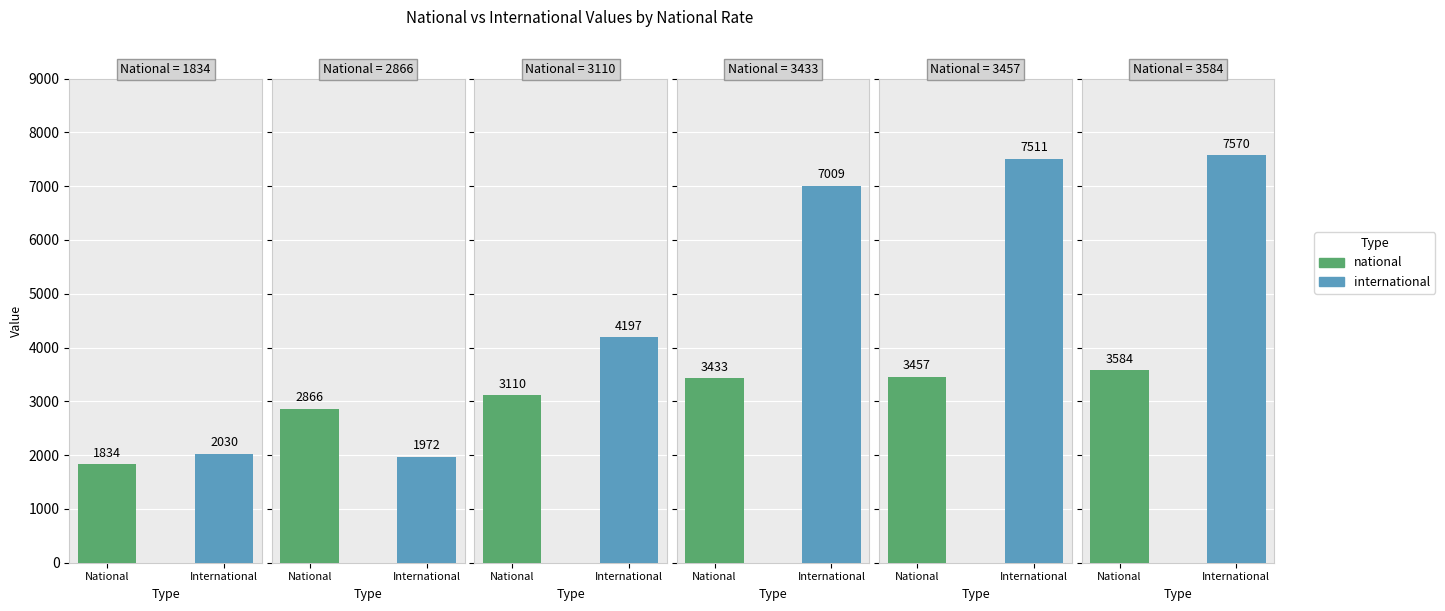

Is it true that national equals 2866 at 2007-12-19?

True